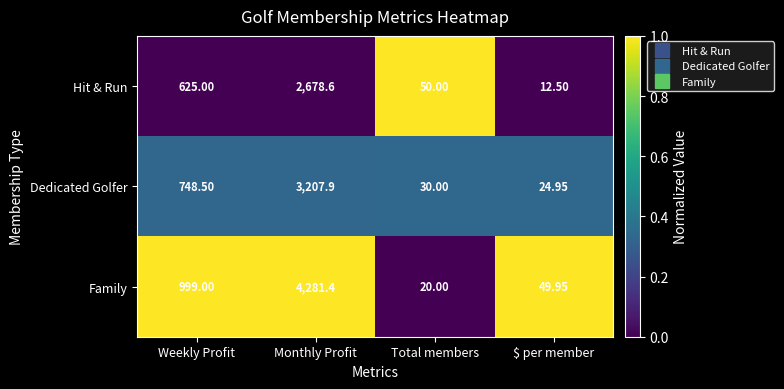

Rank the series by their average value, from highest to lowest.

Family, Dedicated Golfer, Hit & Run